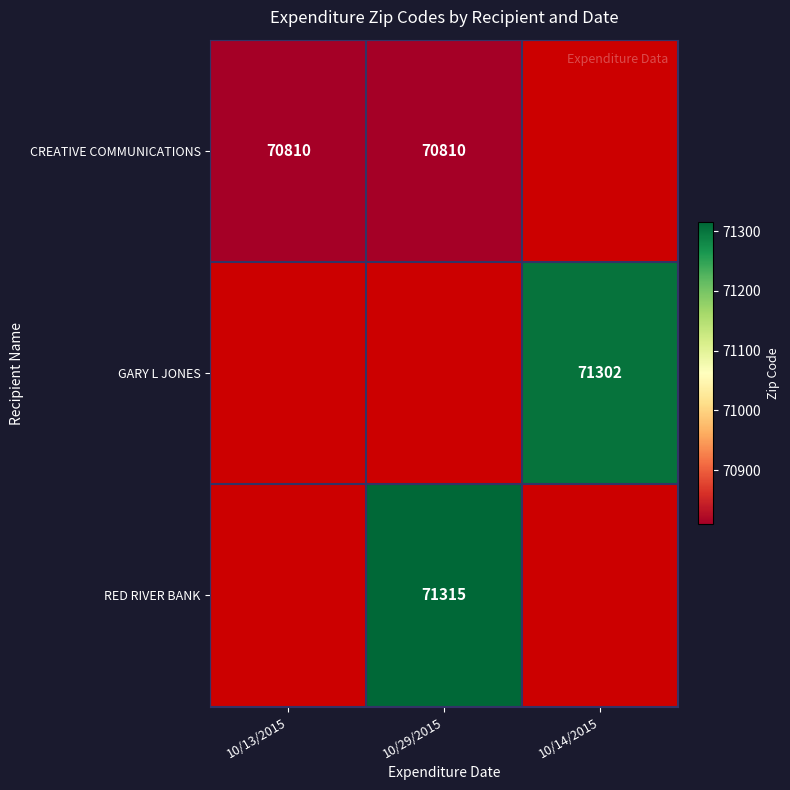

True or false: RED RIVER BANK has a value of 71315 at 10/29/2015.

True